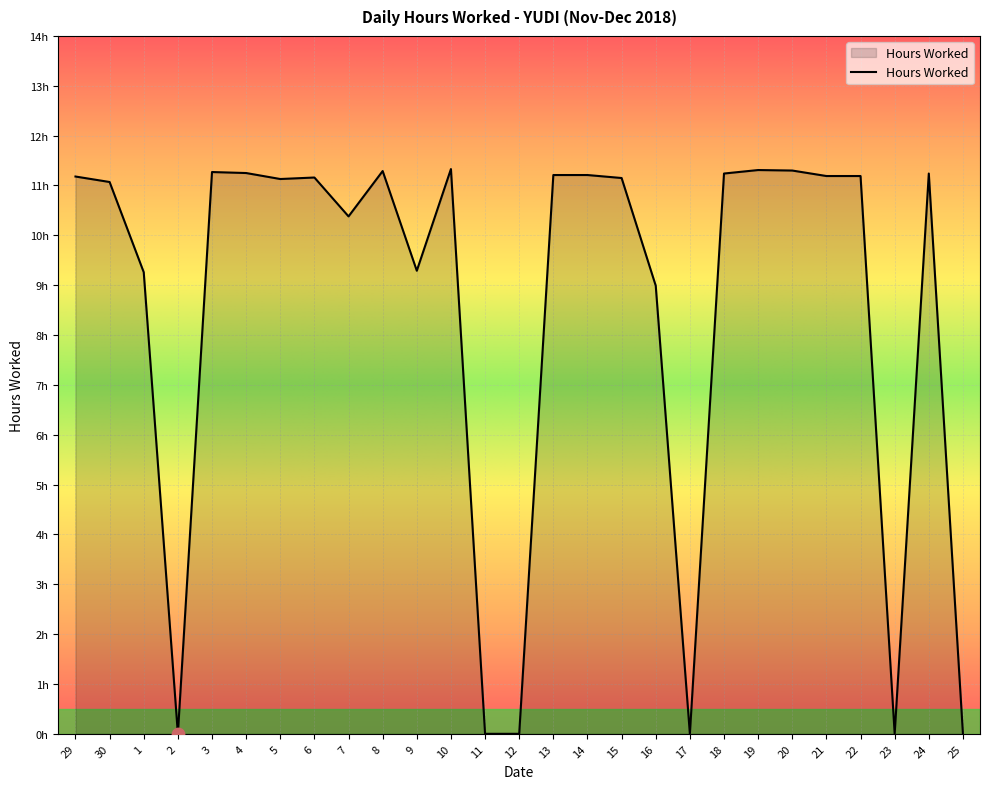

What is the change in value from 9 to 16?

-0.3